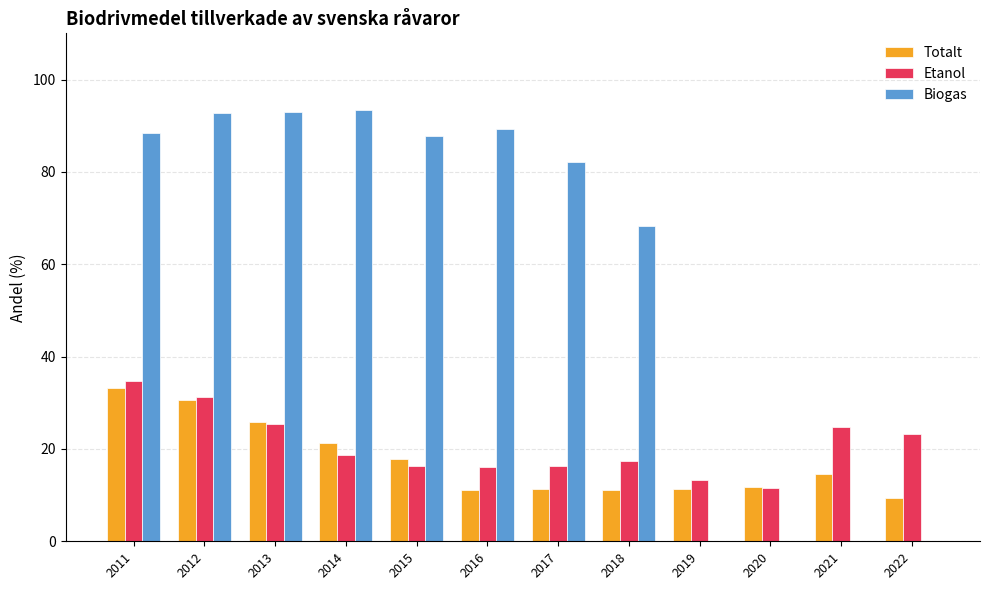

What are all the series names shown in the legend?

Totalt, Etanol, Biogas